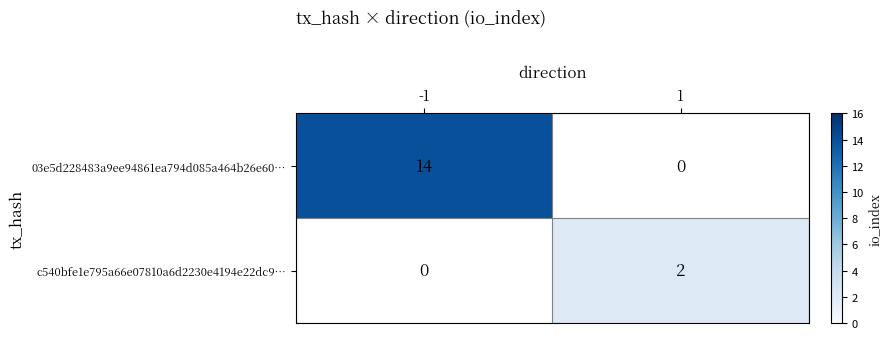

Count the number of data series in this chart.

2